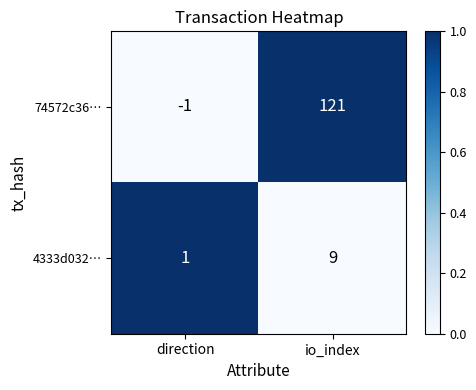

Reading right to left, list all the values displayed in this chart.

74572c36…: io_index=121	direction=-1
4333d032…: io_index=9	direction=1